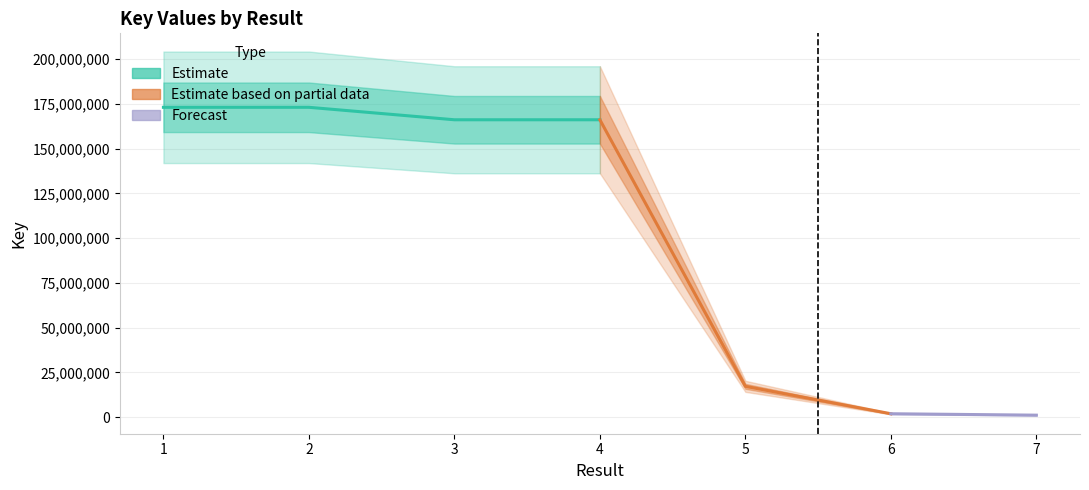

Does the chart have visible grid lines?

Yes